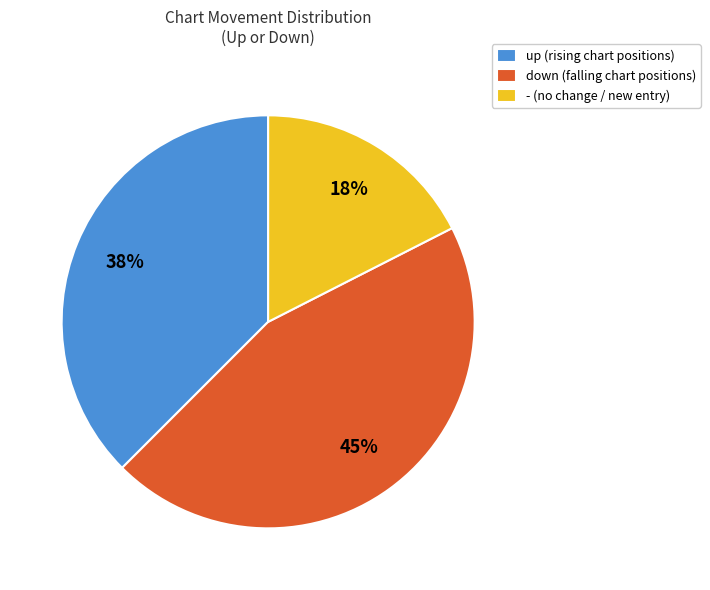

Is the sum of - (no change / new entry) and up (rising chart positions) greater than half?

Yes